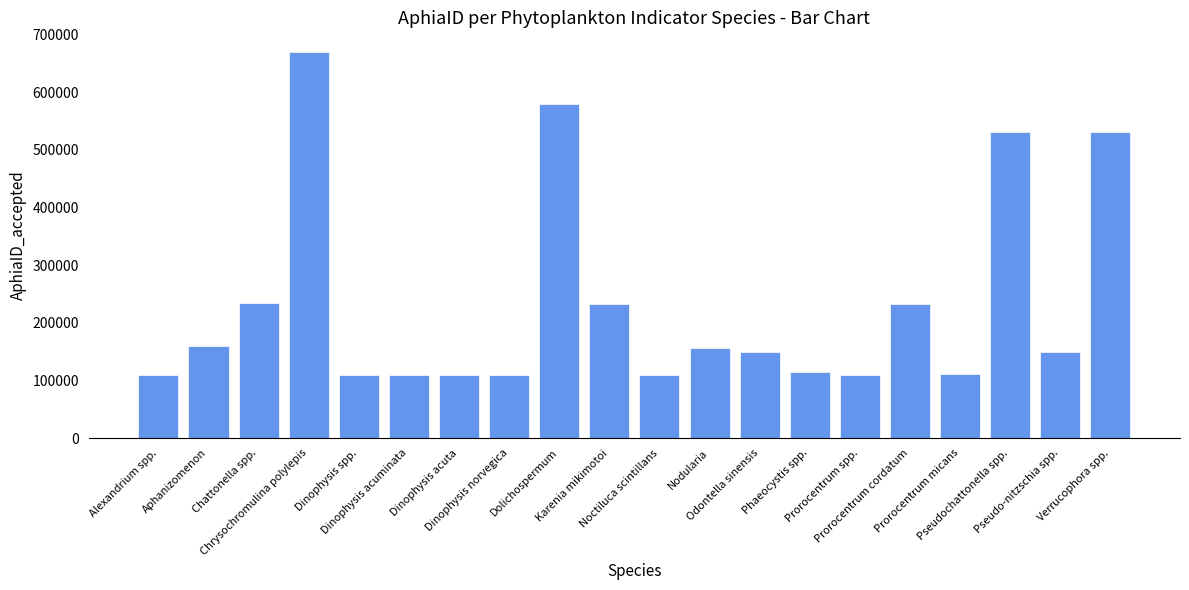

What is the ratio of the value at Chrysochromulina polylepis to the value at Verrucophora spp.?

1.3